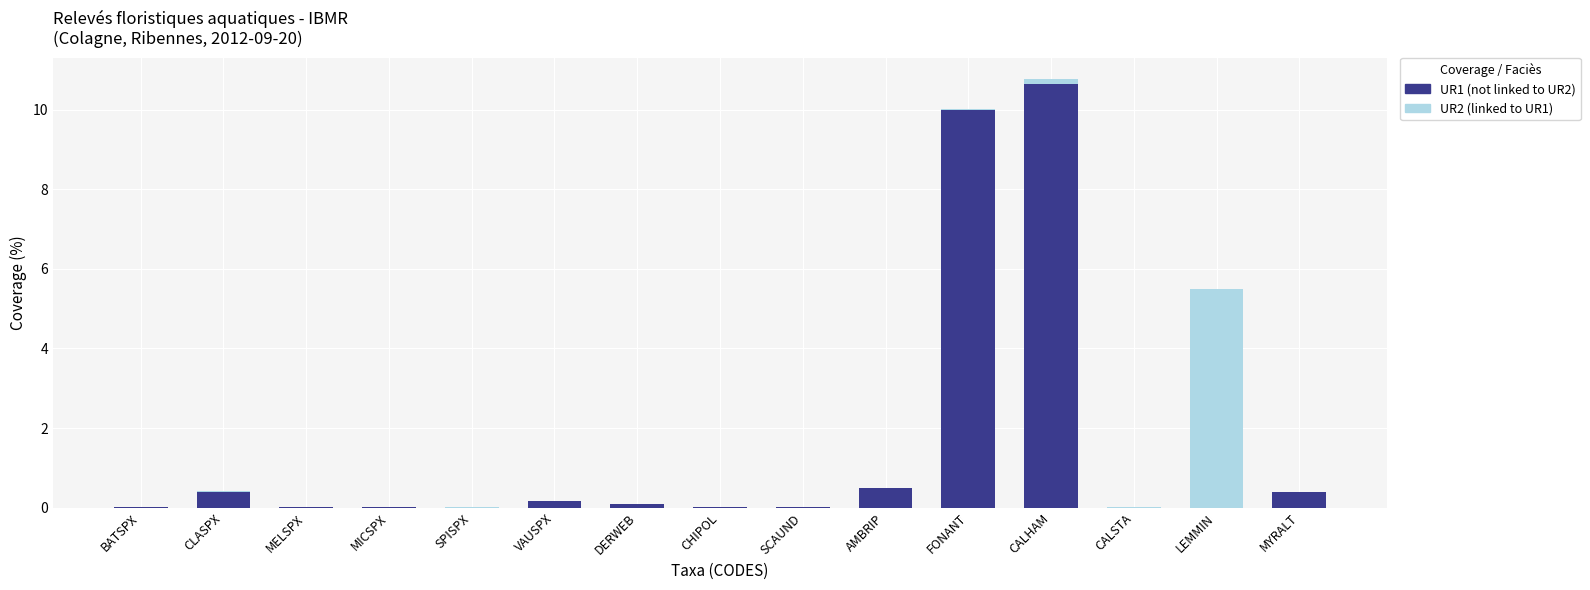

What is the sum of all UR1 (not linked to UR2) values?

22.3